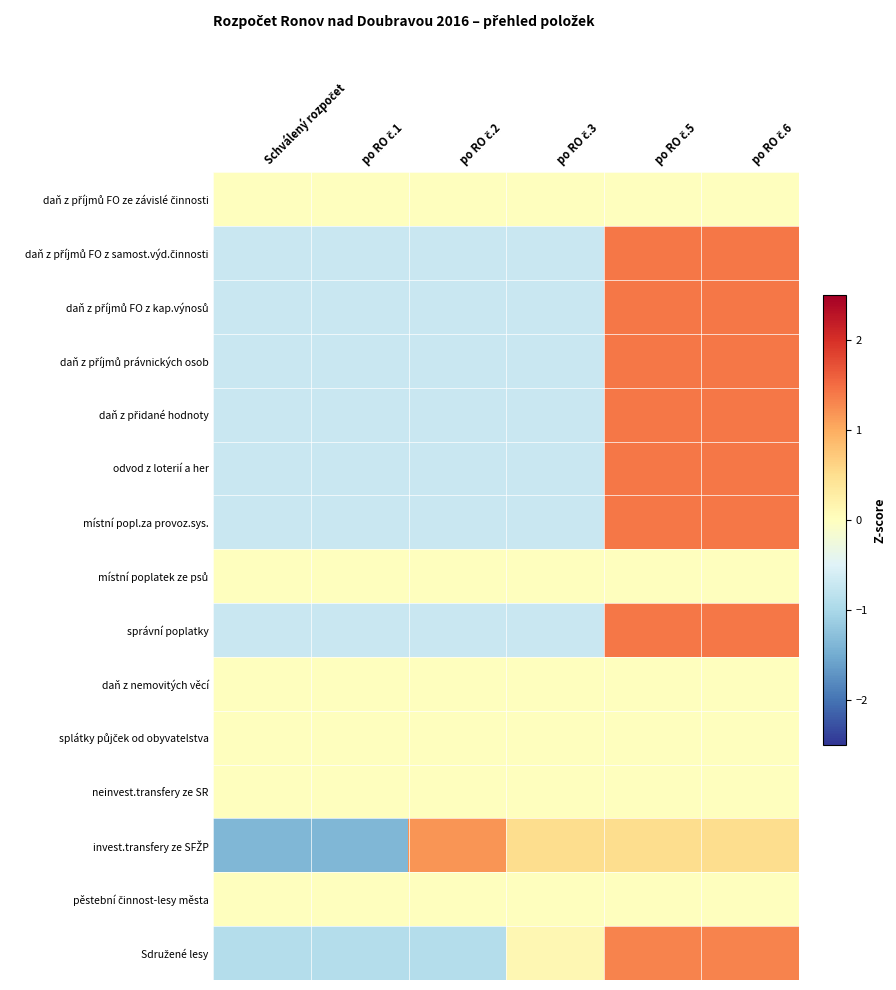

How many data points does each series have?

6